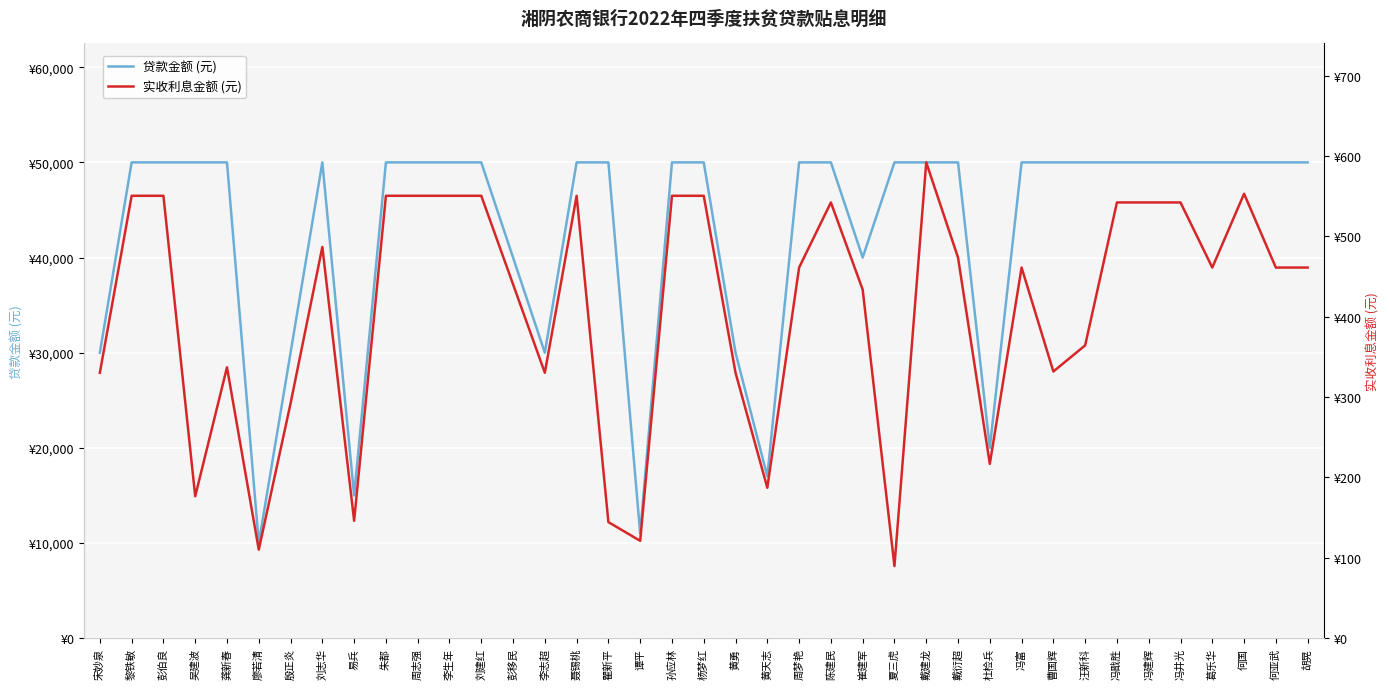

At which category does 实收利息金额 (元) reach its first local peak?

龚新春